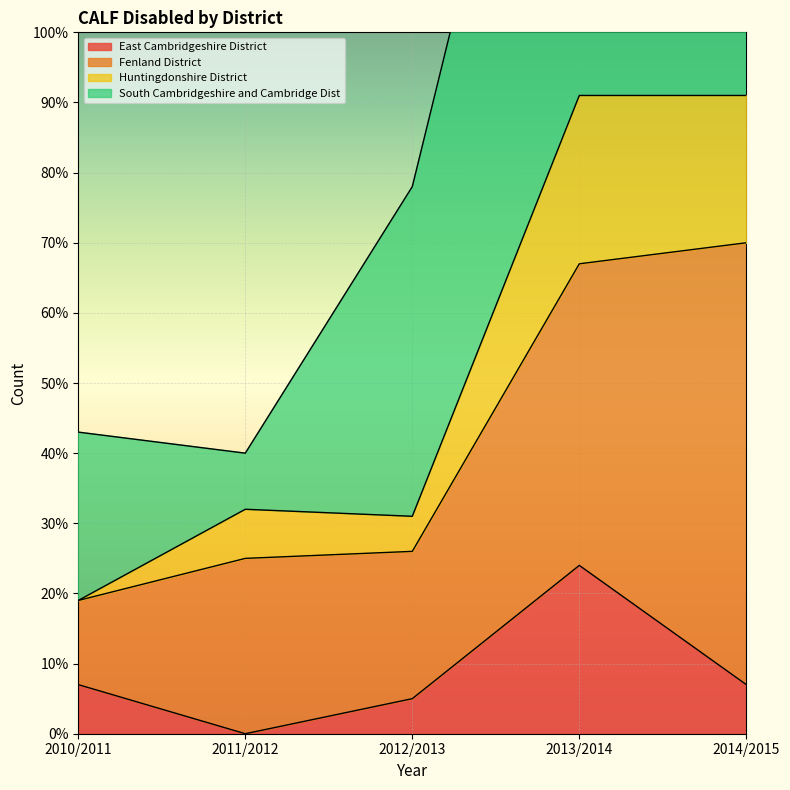

True or false: East Cambridgeshire District and Huntingdonshire District cross at least once.

False